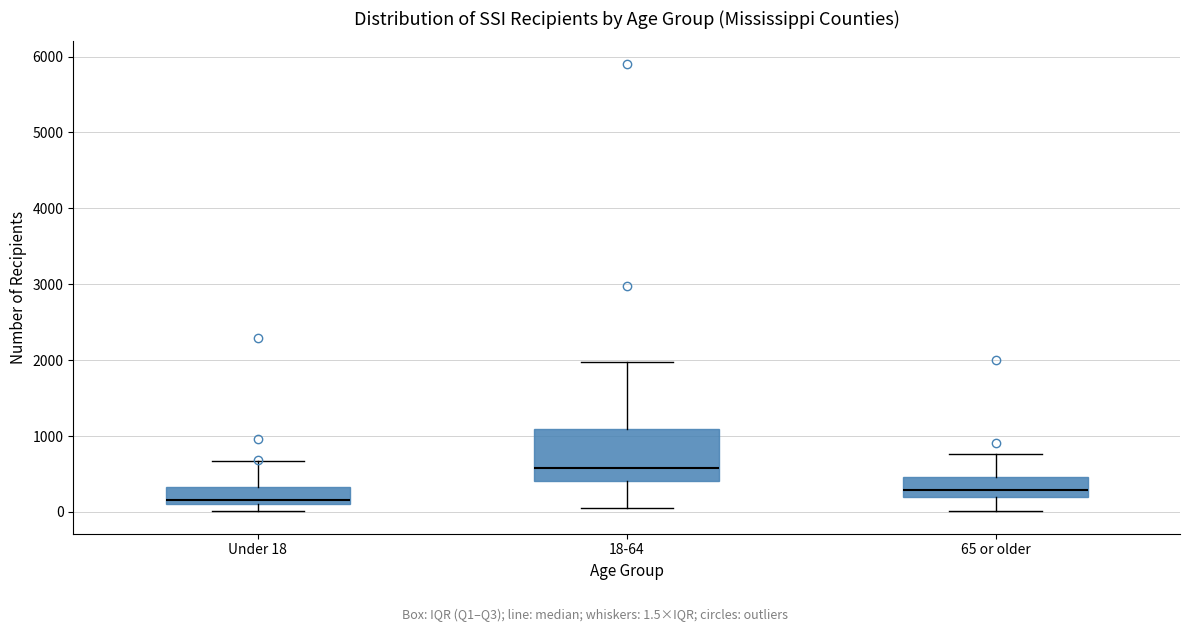

Reading left to right, read every box against the y-axis: the position of its median line, the range the box covers, and the ends of its whiskers. The values are not printed on the chart, so give them approximately, as read against the axis.

Under 18: median 200, box 100 to 300, whiskers 0 to 700
18-64: median 600, box 400 to 1100, whiskers 0 to 2000
65 or older: median 300, box 200 to 500, whiskers 0 to 800